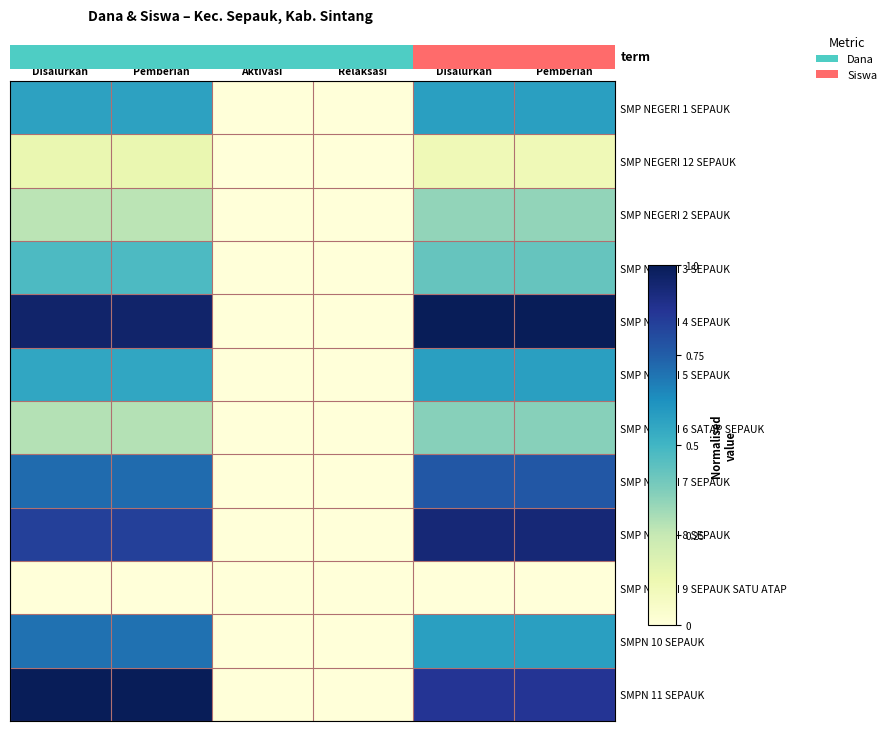

True or false: SMP NEGERI 7 SEPAUK has a value of 0.5 at Siswa Disalurkan.

False